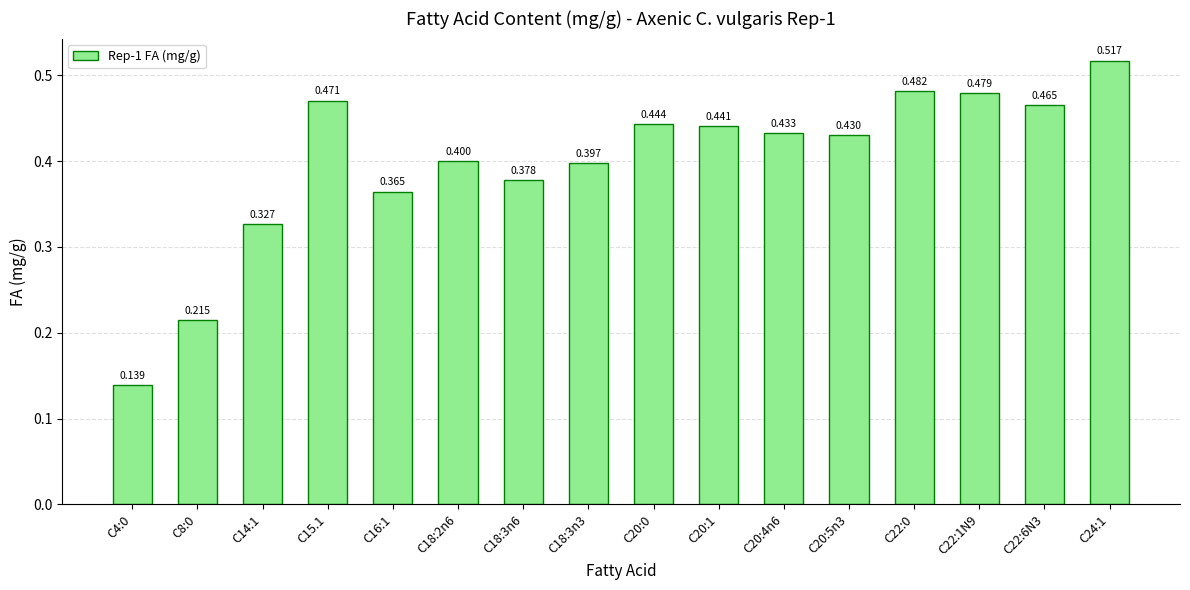

Are the bars horizontal?

No